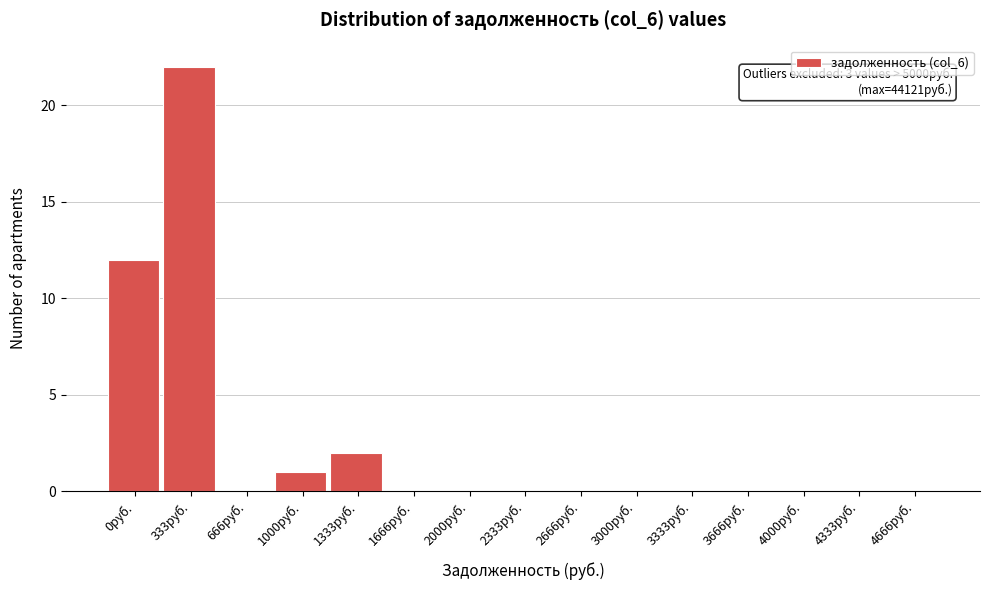

Reading left to right, list all the values displayed in this chart.

0руб.=12	333руб.=22	666руб.=0	1000руб.=1	1333руб.=2	1666руб.=0	2000руб.=0	2333руб.=0	2666руб.=0	3000руб.=0	3333руб.=0	3666руб.=0	4000руб.=0	4333руб.=0	4666руб.=0